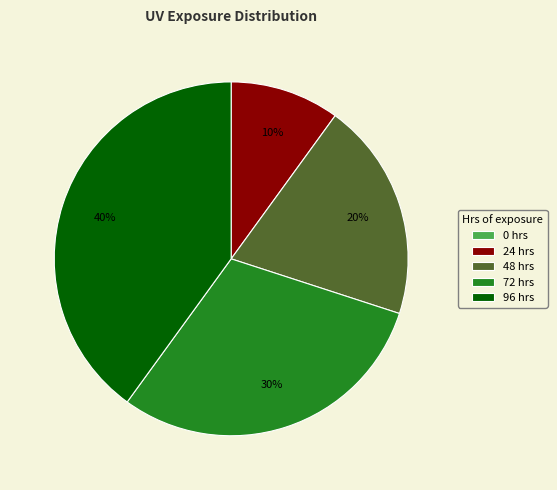

Does any single category account for the majority?

No